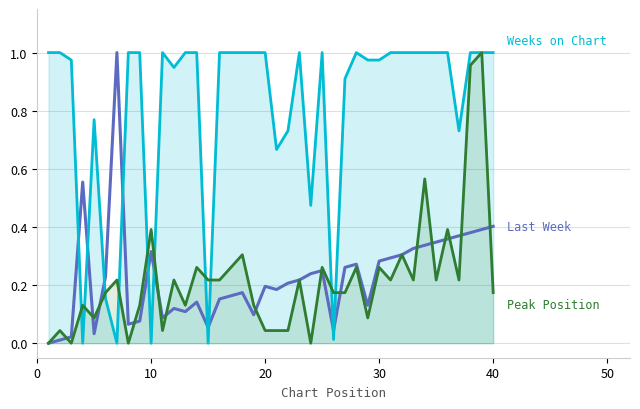

True or false: Weeks on Chart and Last Week intersect in this chart.

True